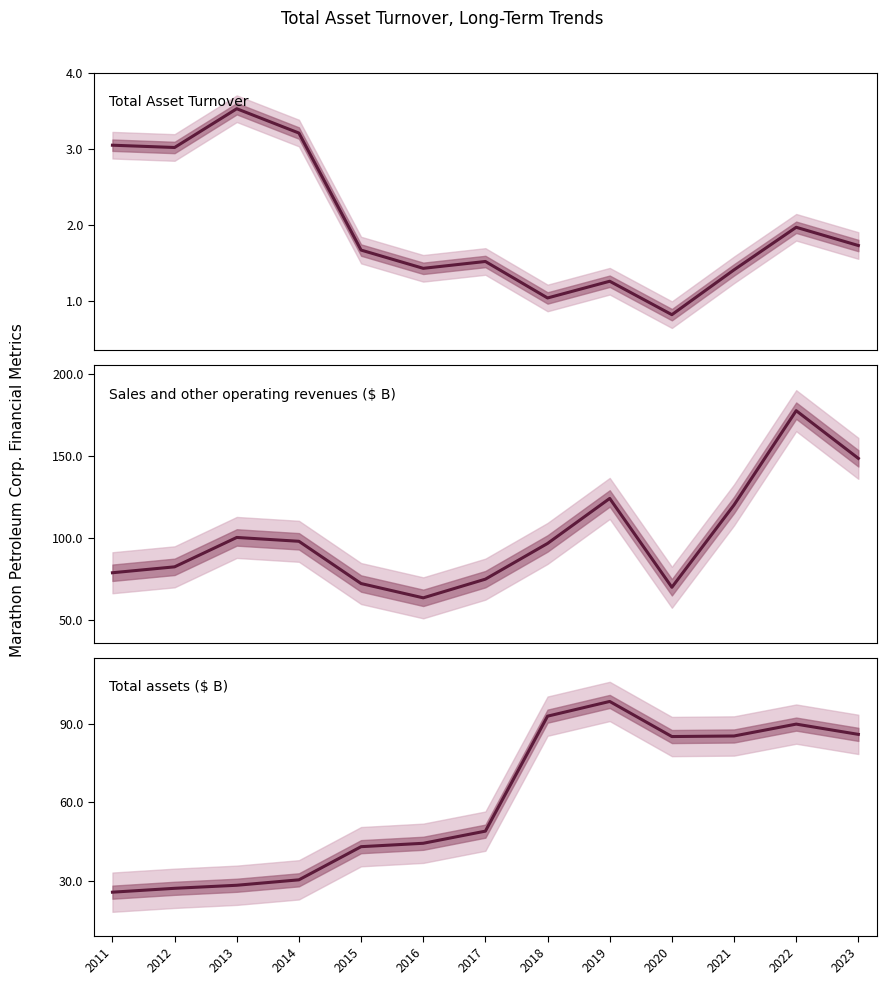

Which series has the widest spread of values?

Sales and other operating revenues ($ B)